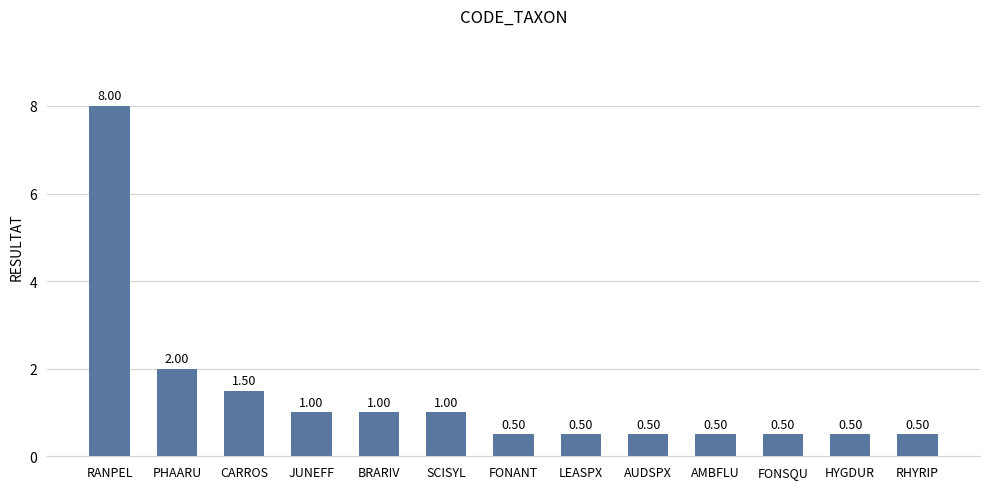

What is the greatest value displayed?

8.0